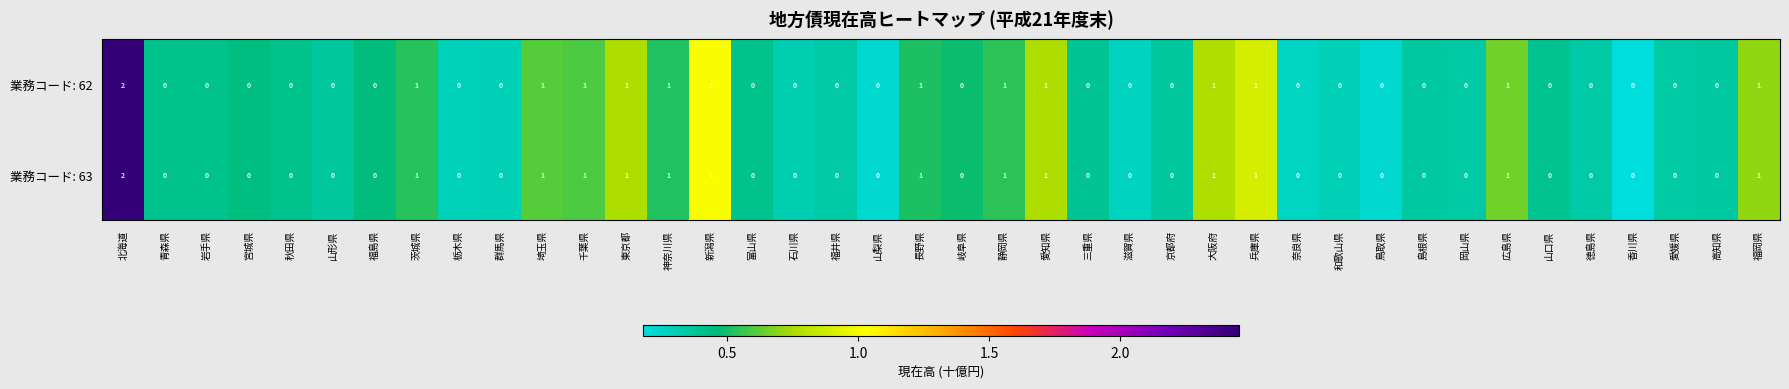

What is the sum of all 業務コード: 62 values?

15